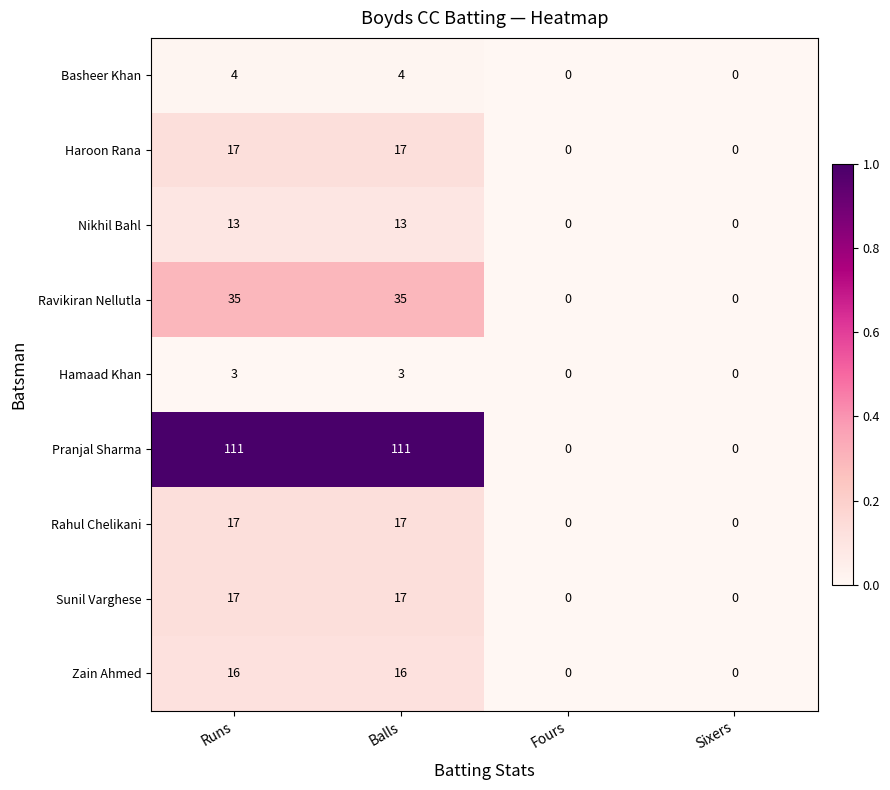

Count the number of categories in the chart.

4